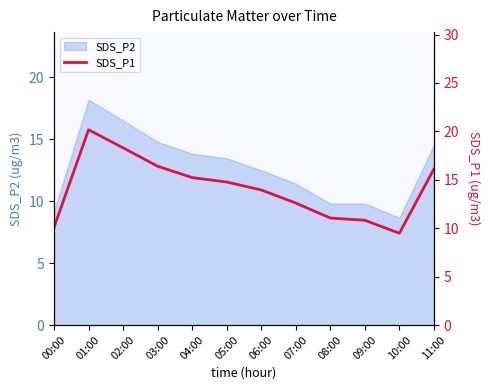

What is the sum of all values?

169.0